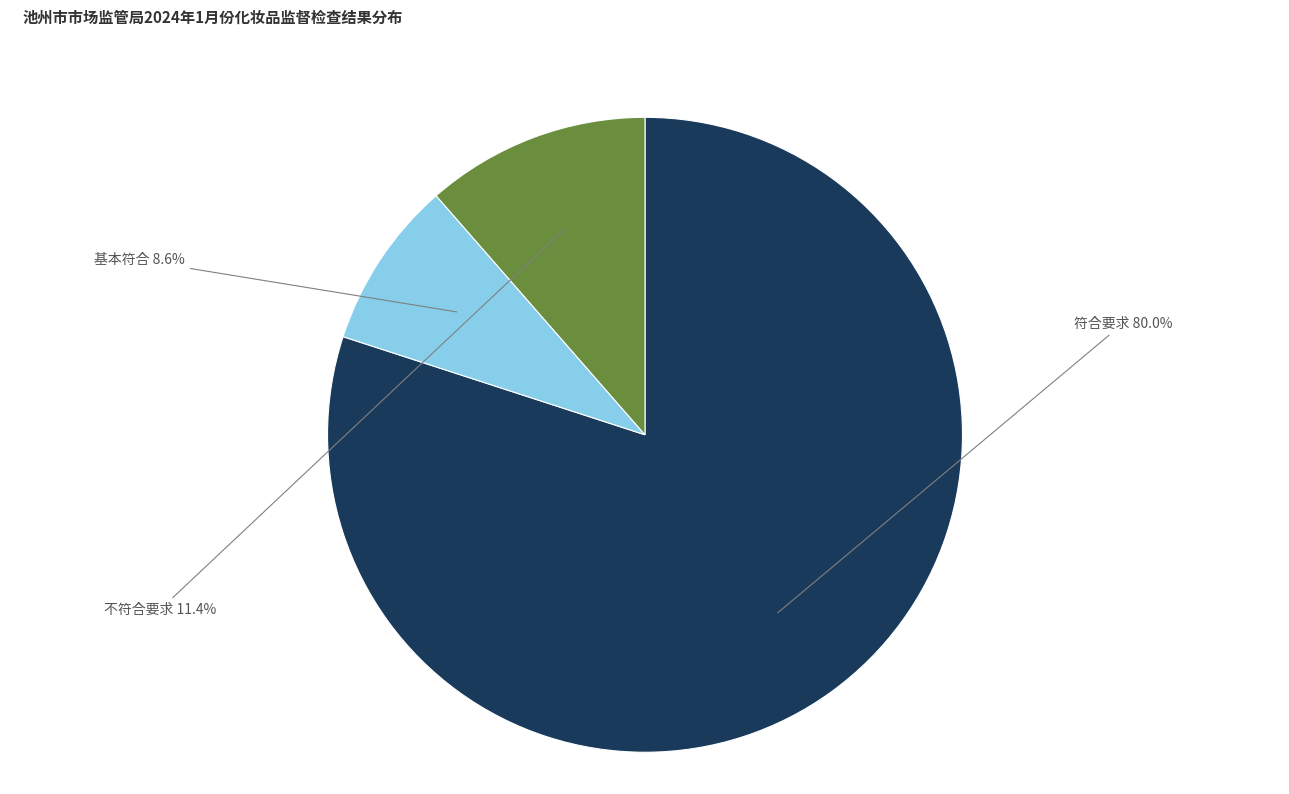

Count the number of slices in the pie.

3